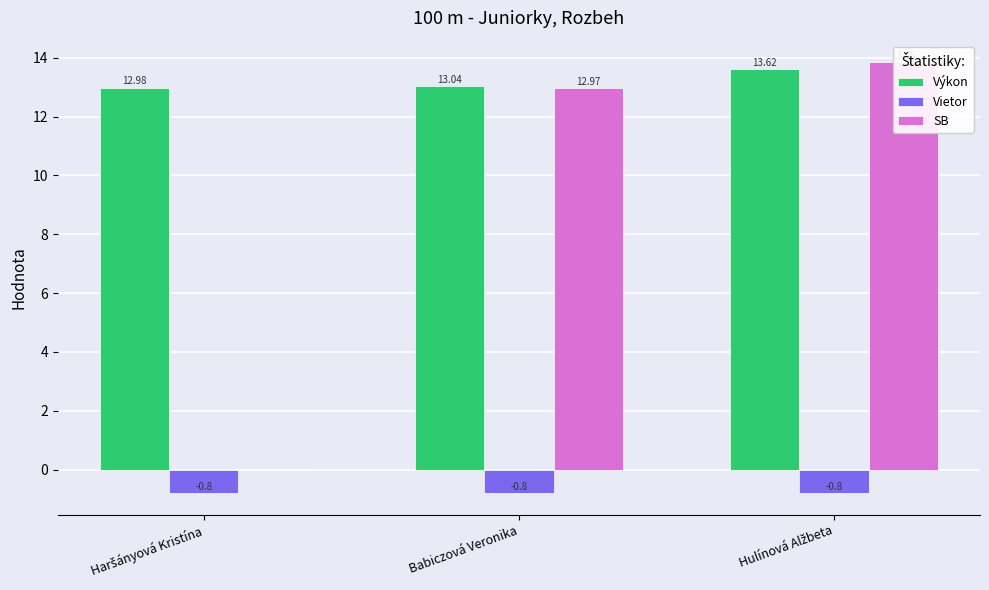

What is the difference between the Výkon values at Haršányová Kristína and Babiczová Veronika?

0.1